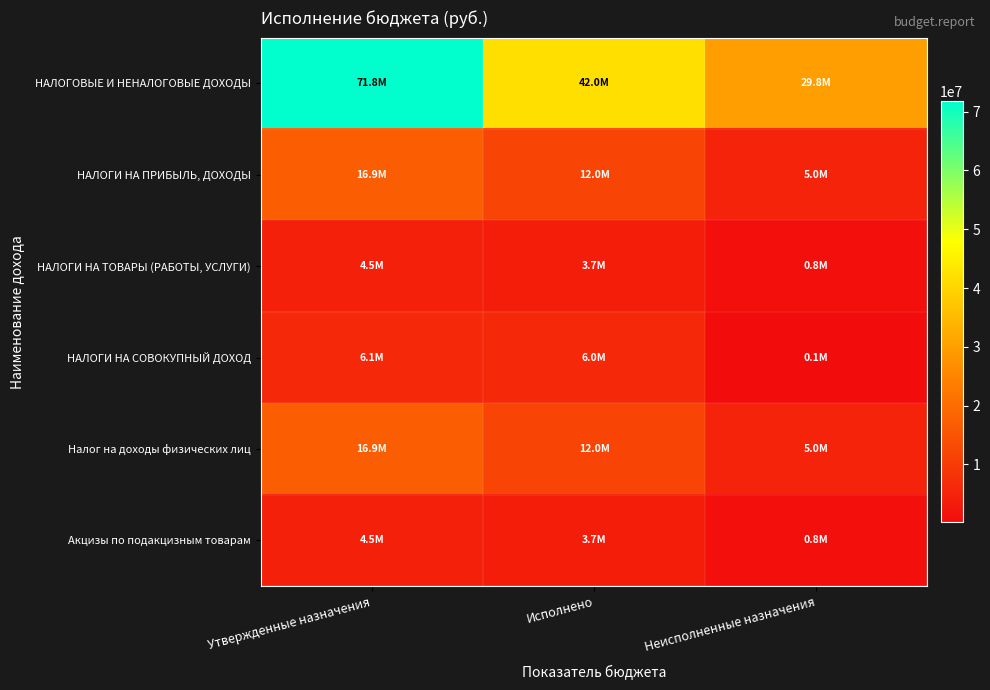

What is the spread (max minus min) of values at Неисполненные назначения?

29658098.6